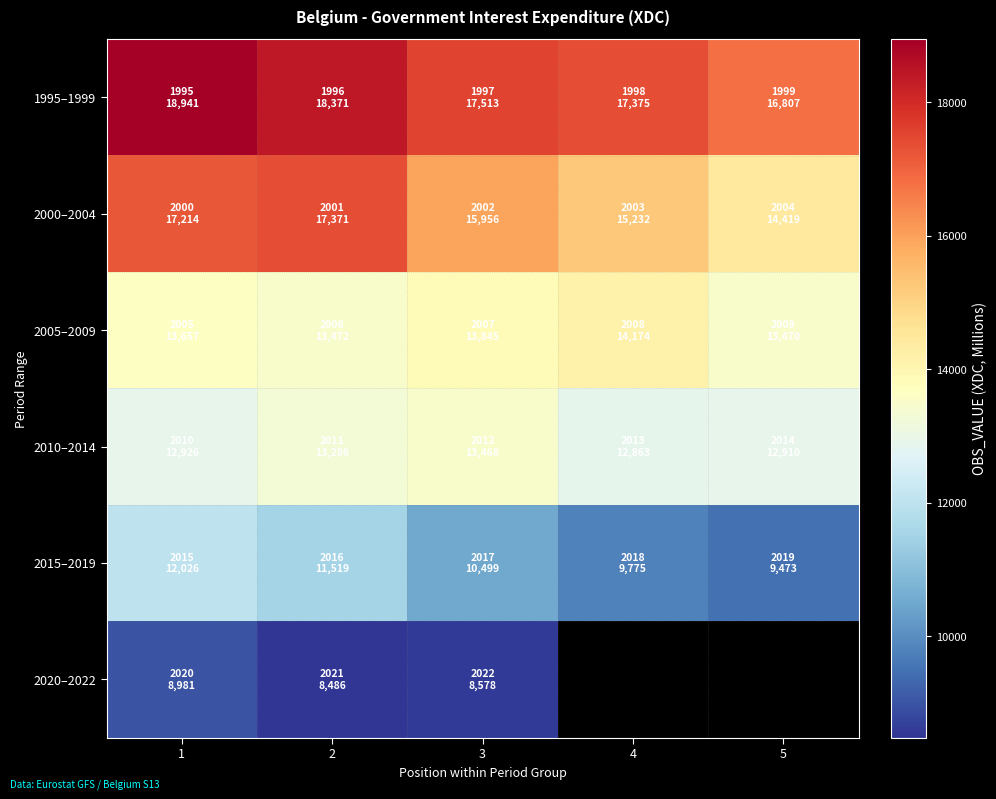

How many positive values does the 2020–2022 series have?

3